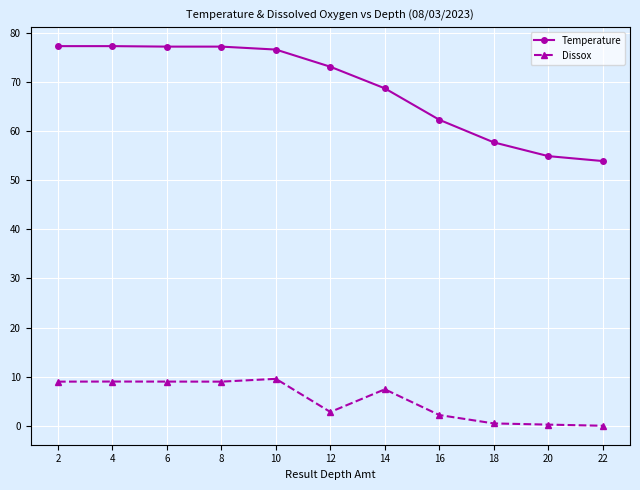

What are all the series names shown in the legend?

Temperature, Dissox